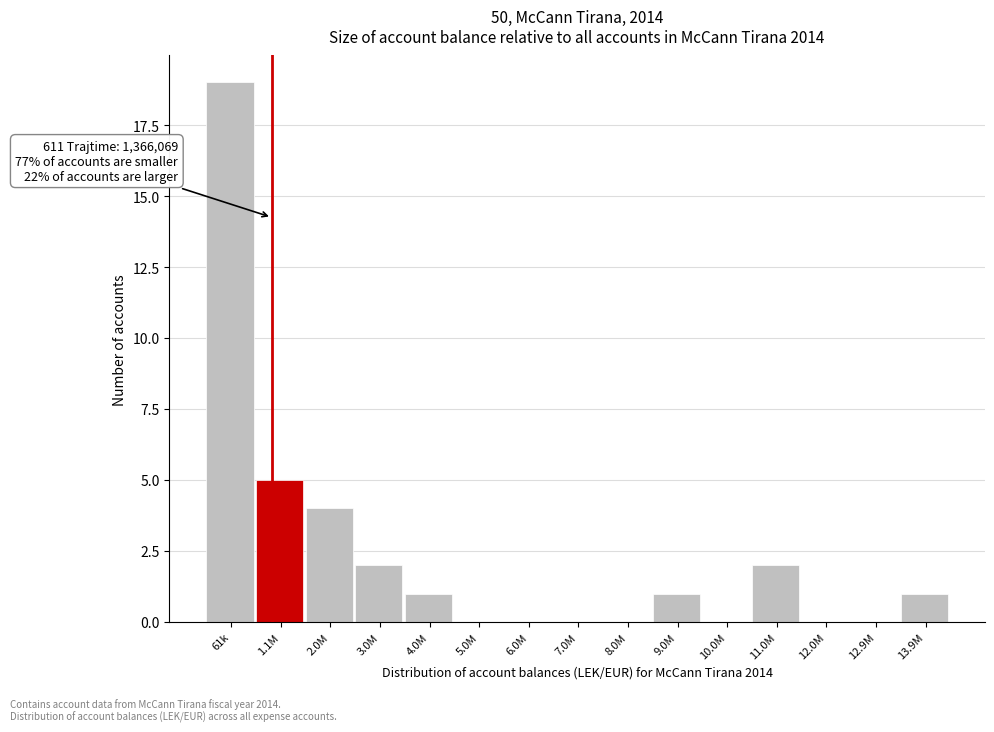

Reading right to left, extract all data points from this chart.

13.9M=1	12.9M=0	12.0M=0	11.0M=2	10.0M=0	9.0M=1	8.0M=0	7.0M=0	6.0M=0	5.0M=0	4.0M=1	3.0M=2	2.0M=4	1.1M=5	61k=19